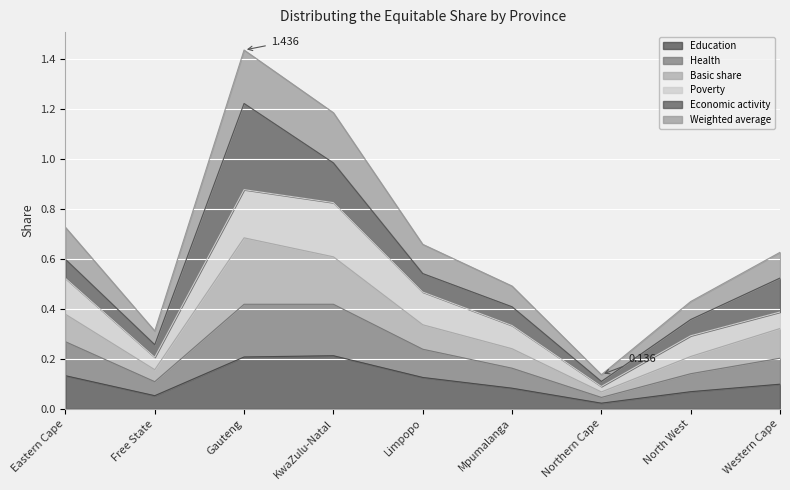

At which category is the sum across all series the highest?

Gauteng